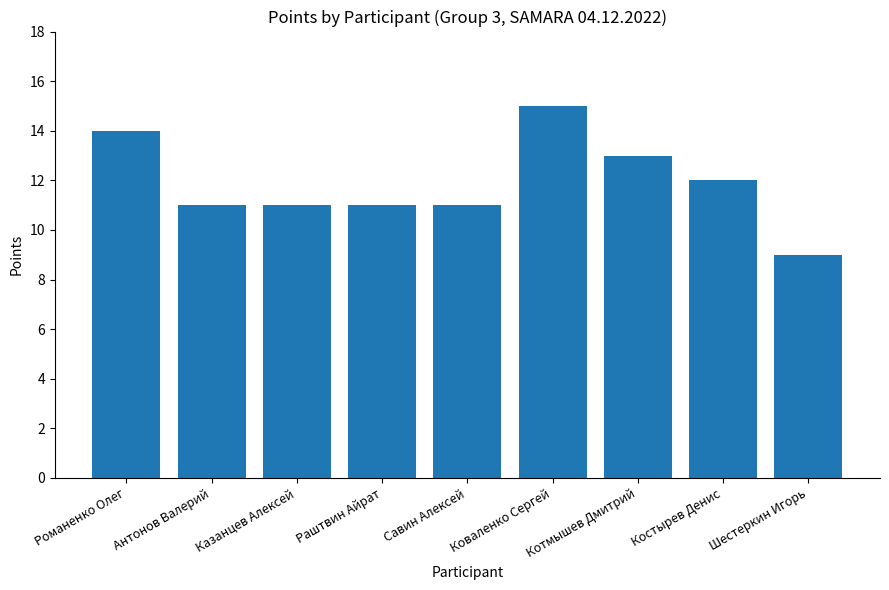

What is the average value?

12